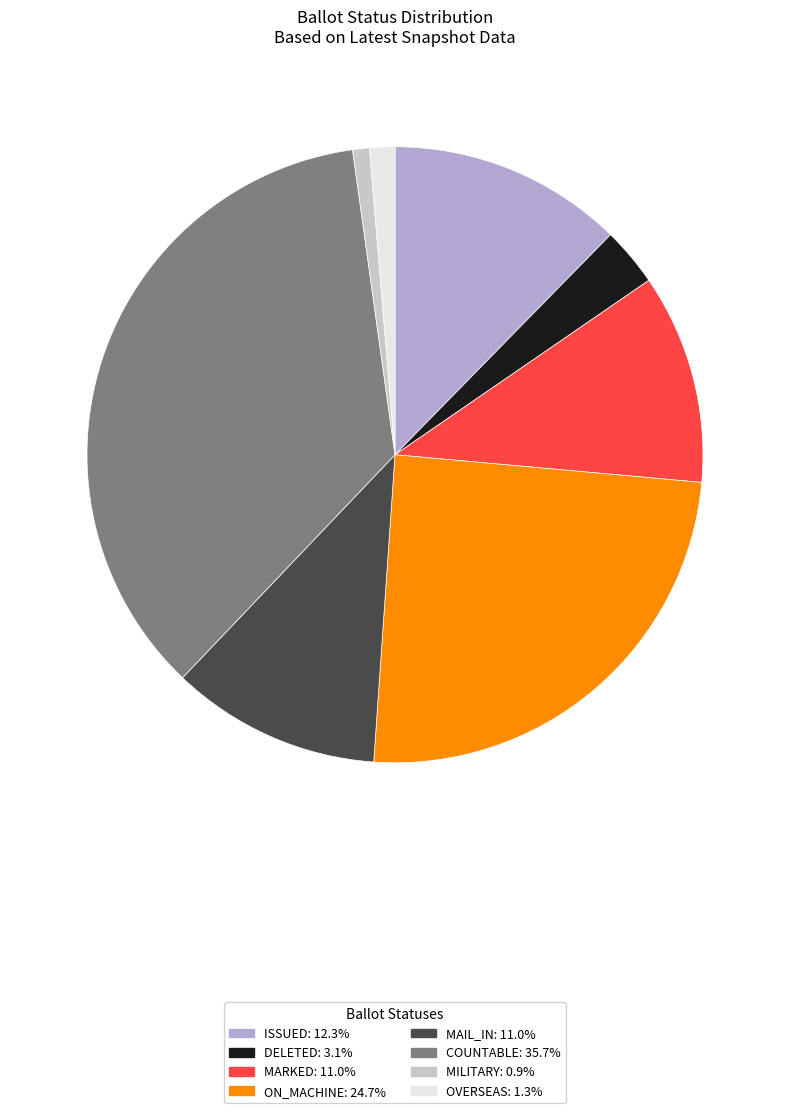

Does any single category account for the majority?

No